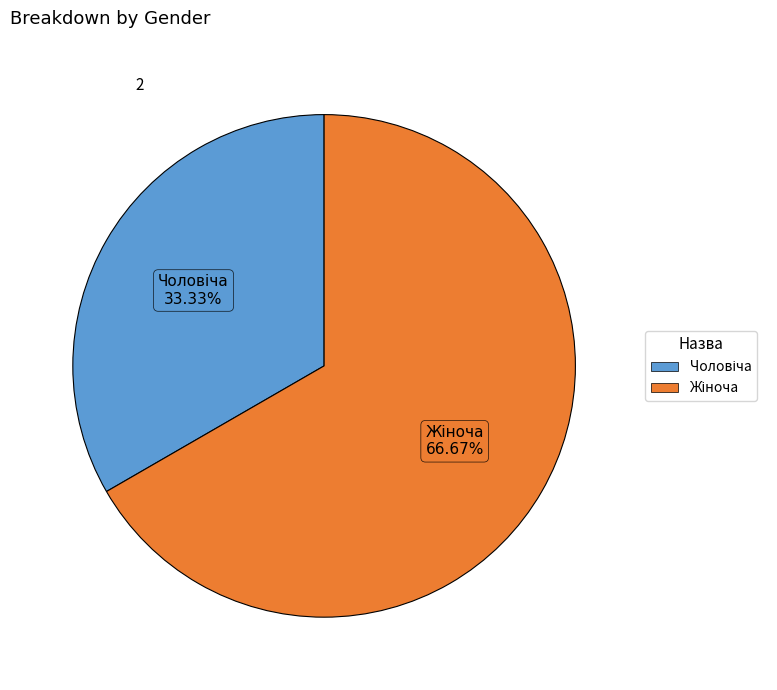

Is there a majority slice in this chart?

Yes